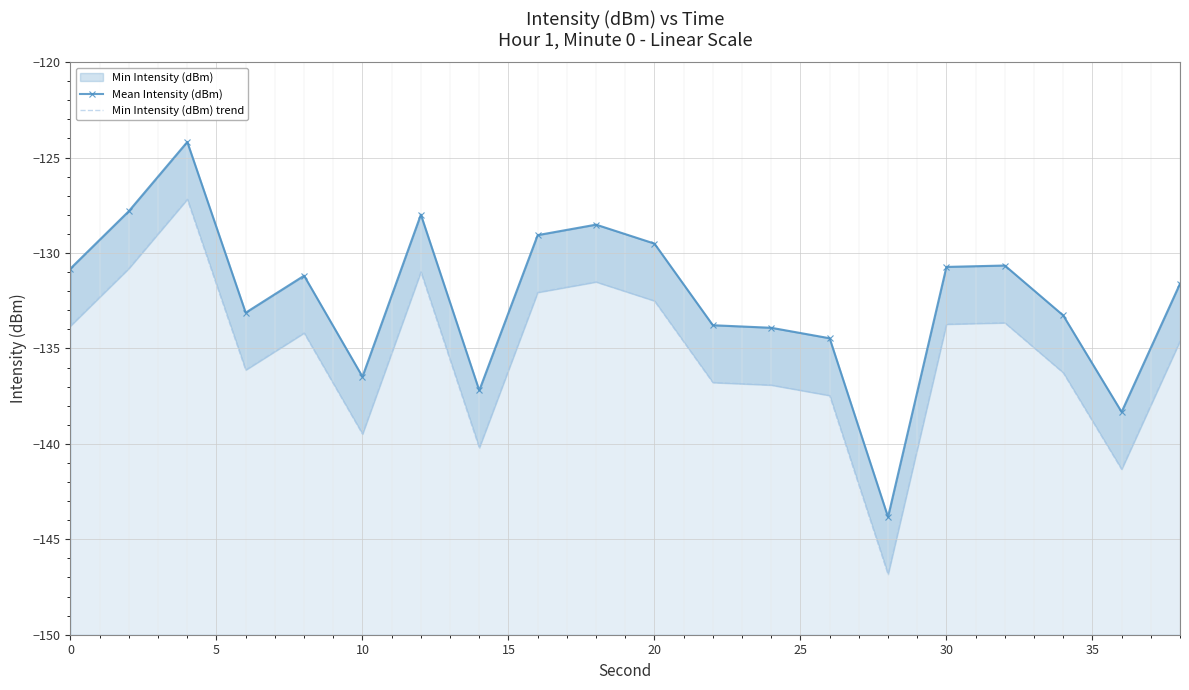

How many categories are shown in the chart?

20